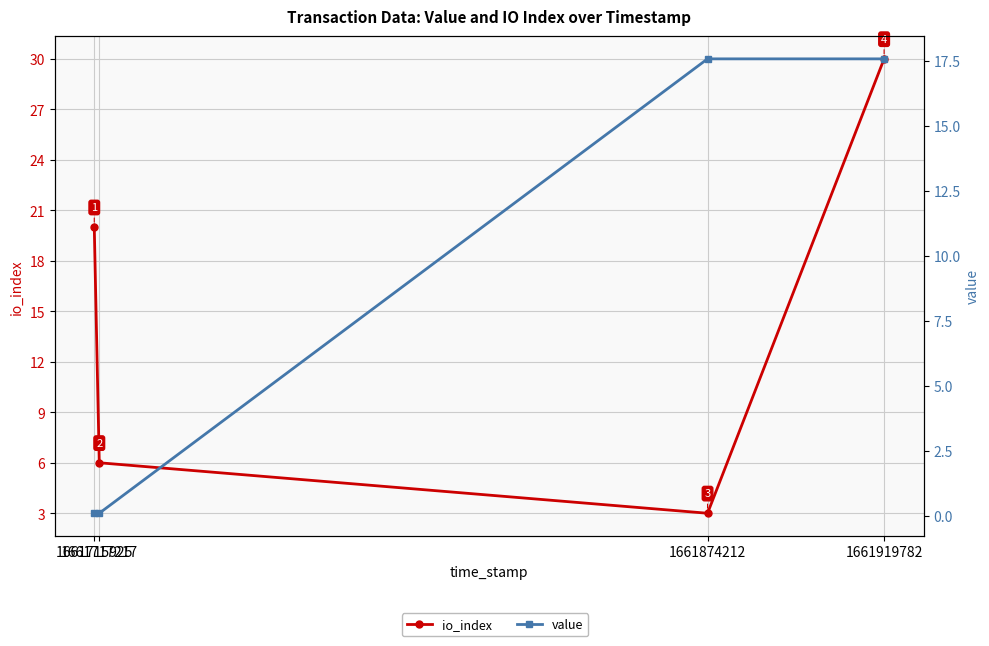

What is the value of the value point at the 3rd from the left?

17.6